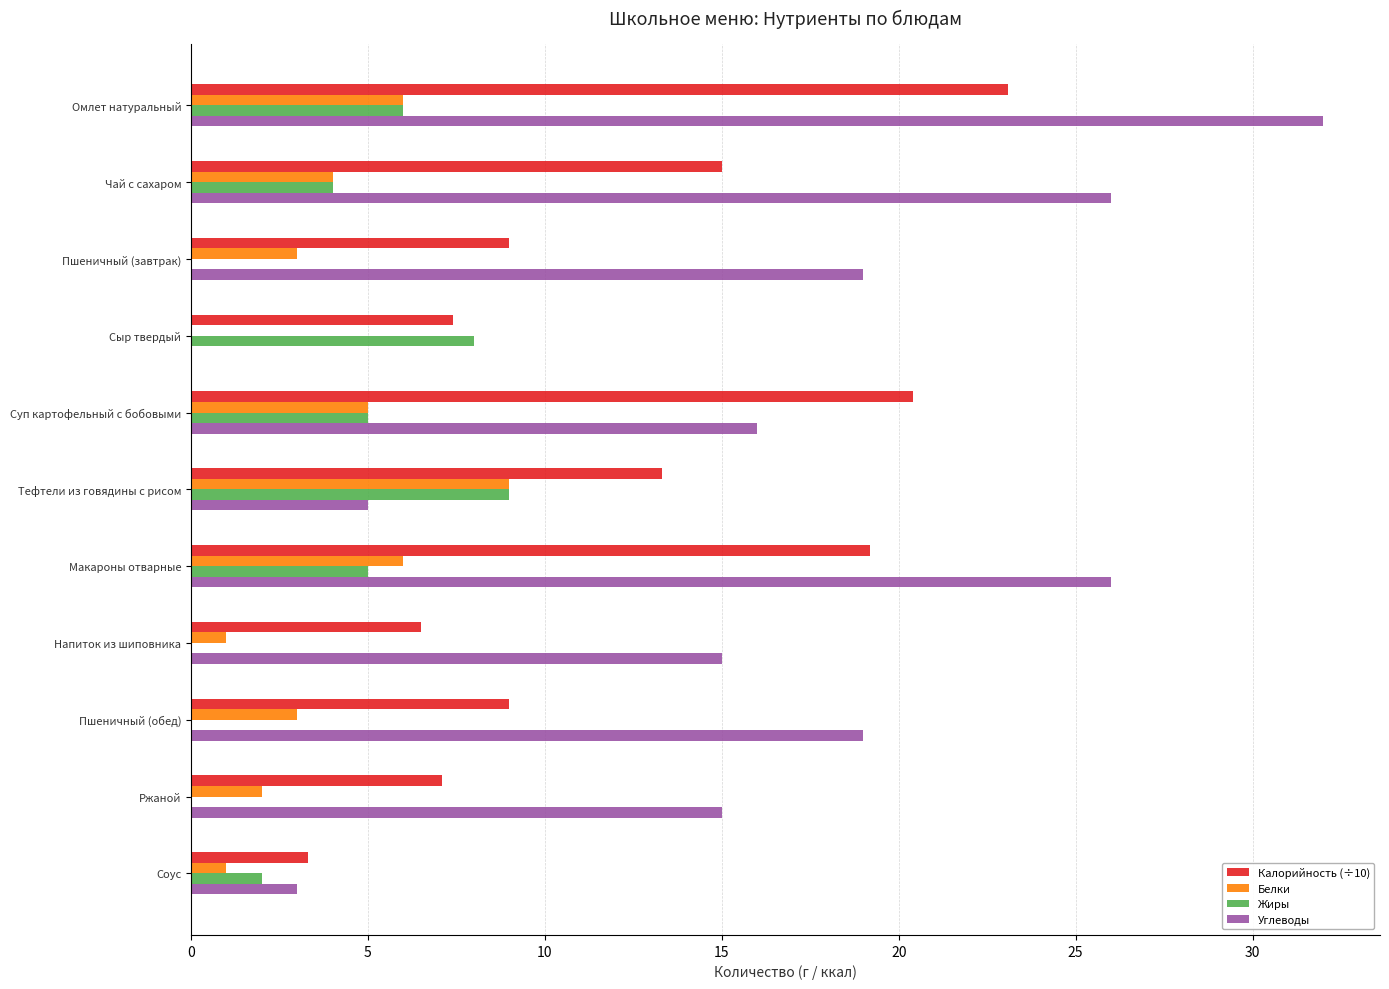

What is the highest value of the Жиры series?

9.0